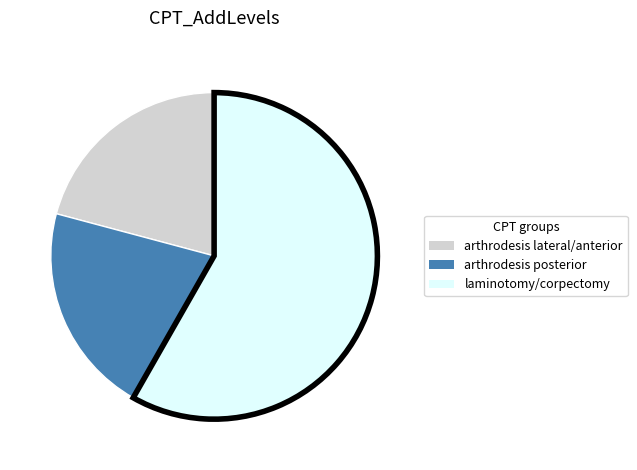

Does any single category account for the majority?

Yes